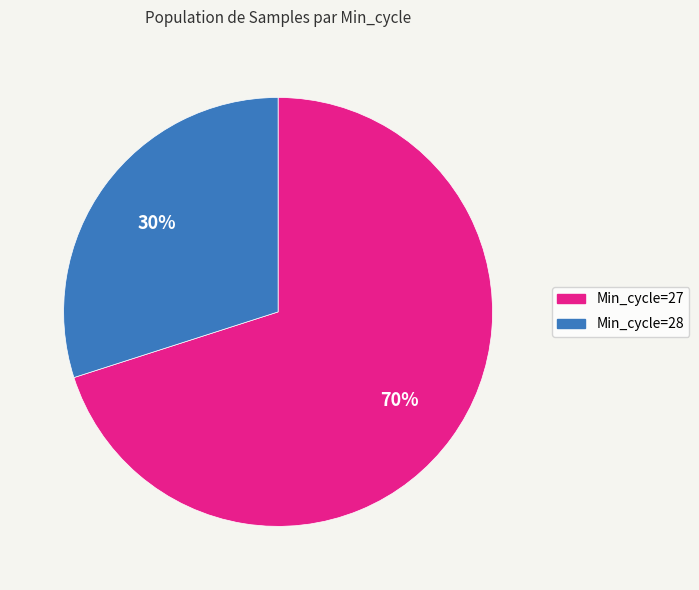

Is the sum of Min_cycle=27 and Min_cycle=28 greater than half?

Yes